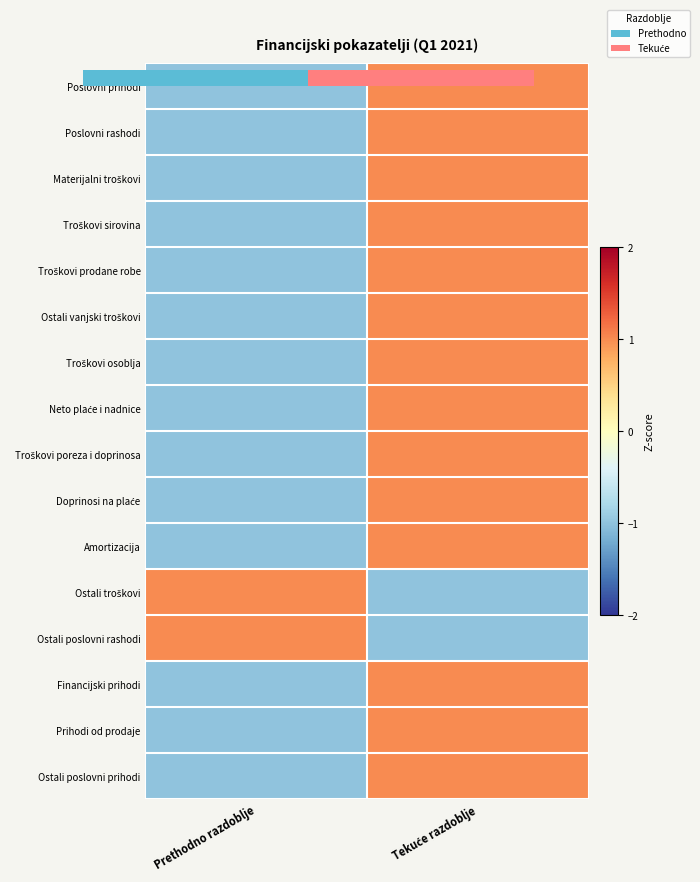

What is the minimum value shown in the chart?

-1